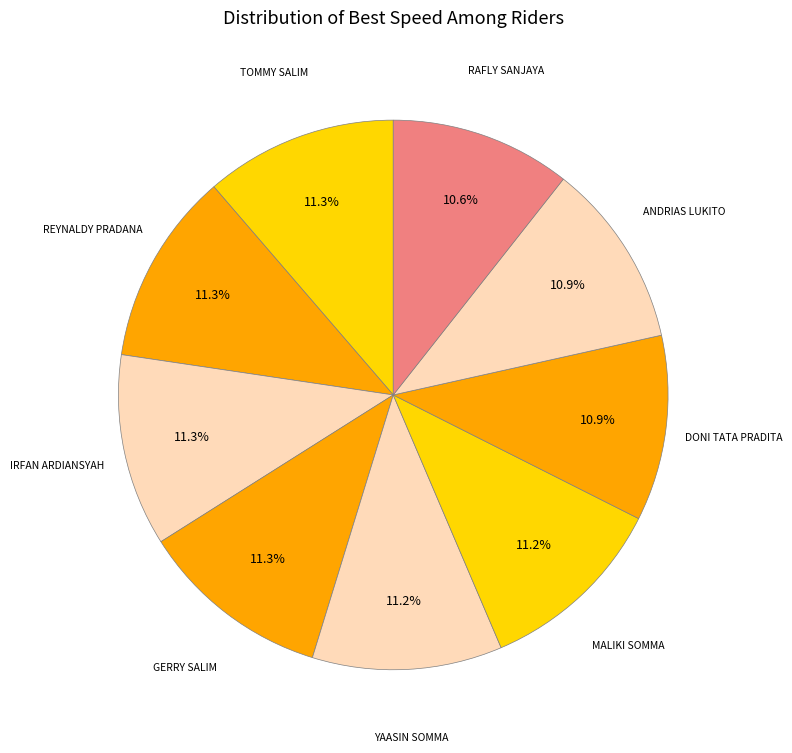

Count the number of slices in the pie.

9